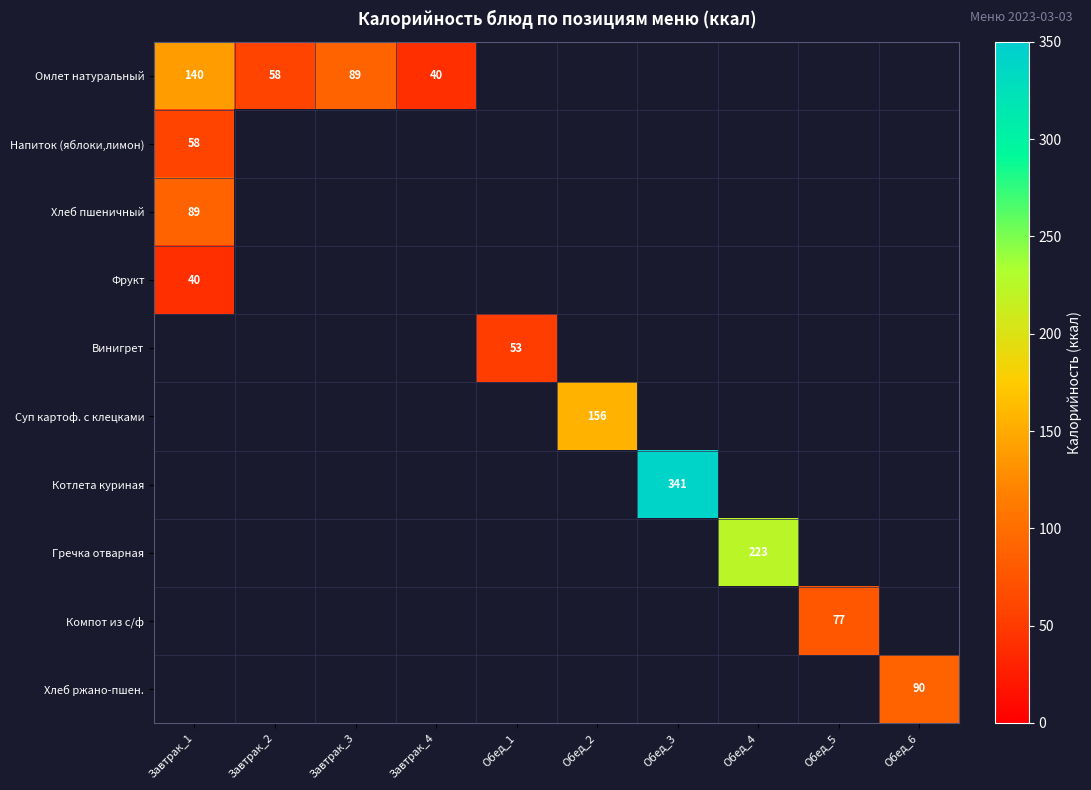

Which label corresponds to the largest value in the chart?

Обед_3